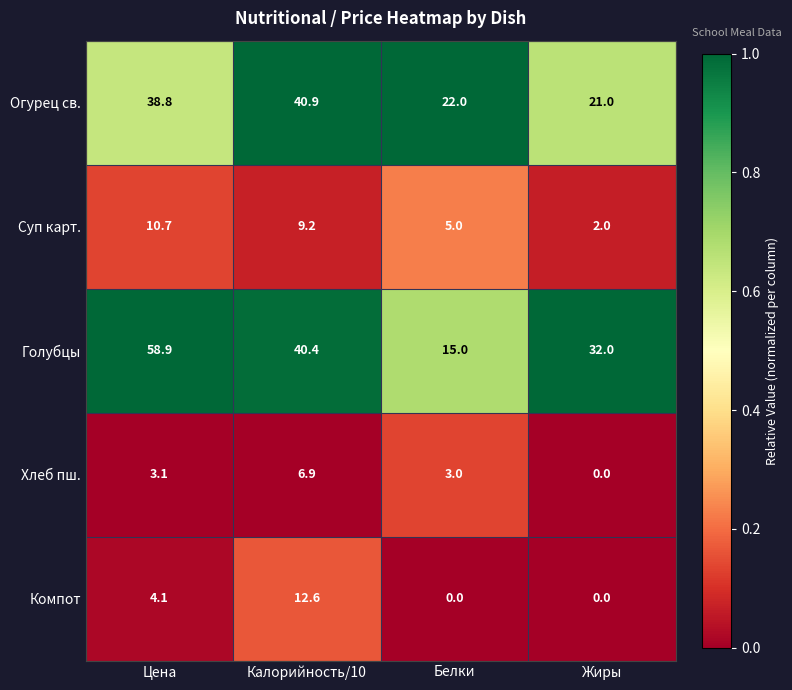

Which category has the highest value in the Огурец св. series?

Калорийность/10